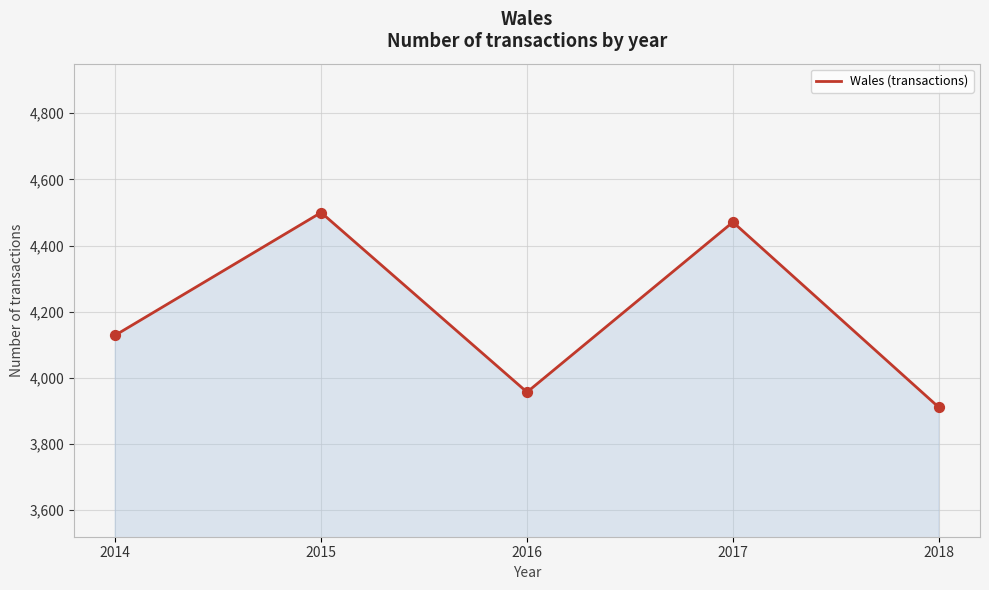

What is the change in value from 2017 to 2018?

-560